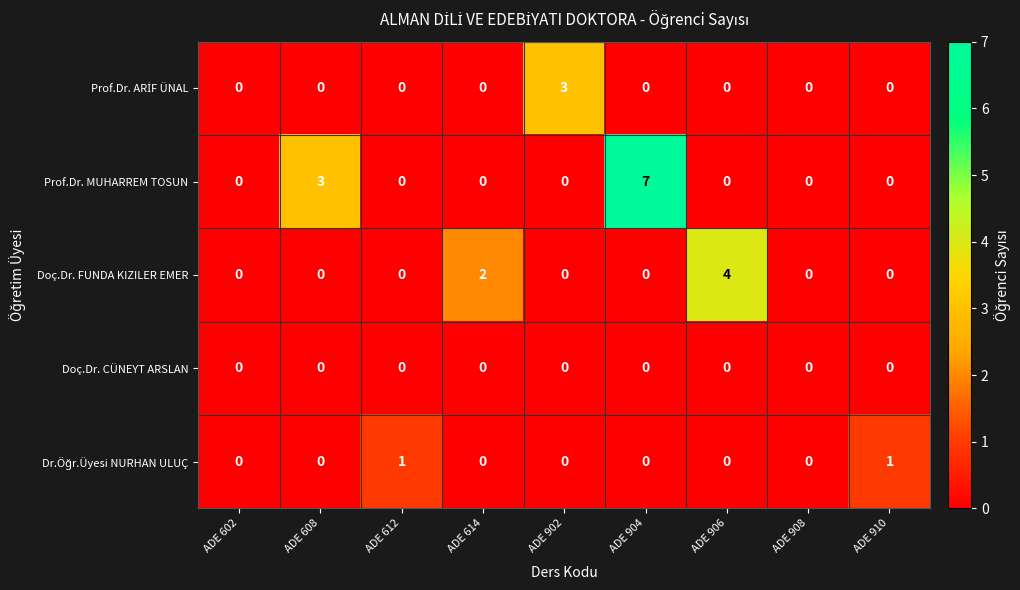

Where is Prof.Dr. MUHARREM TOSUN nearest to the value 3?

ADE 608